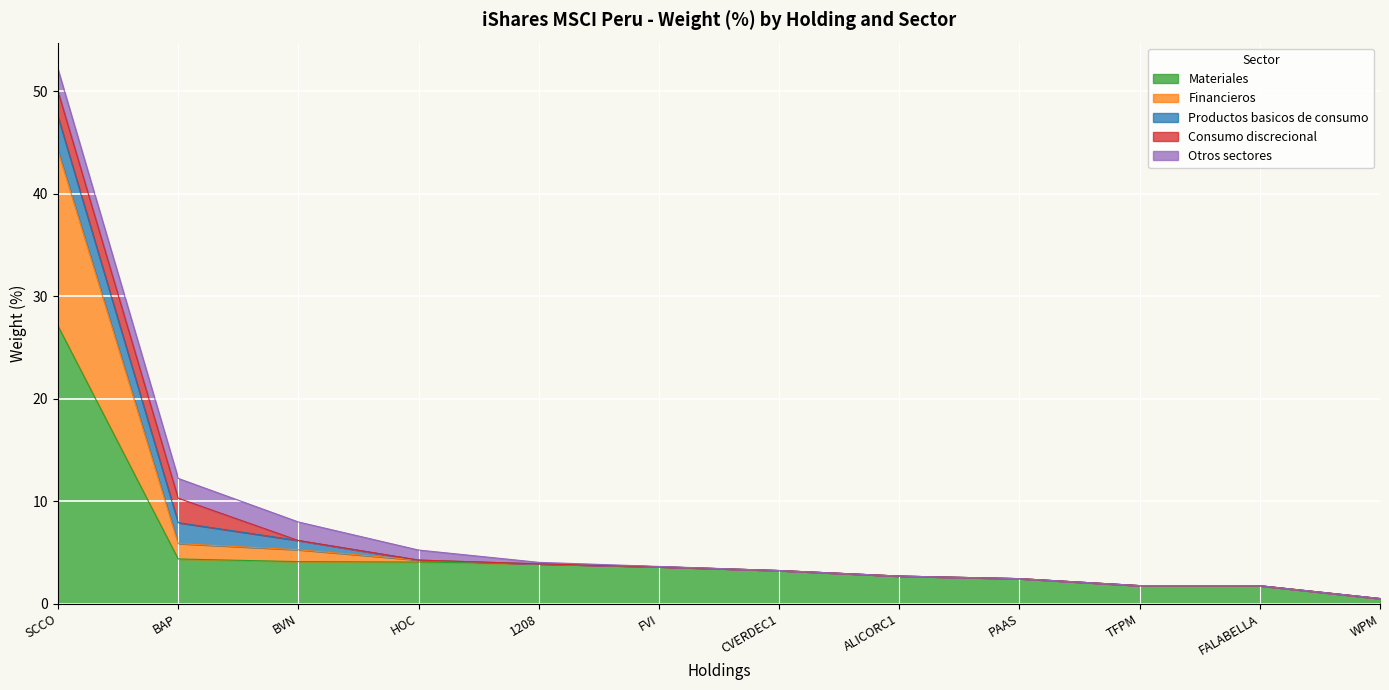

Where is Productos basicos de consumo nearest to the value 1?

BVN